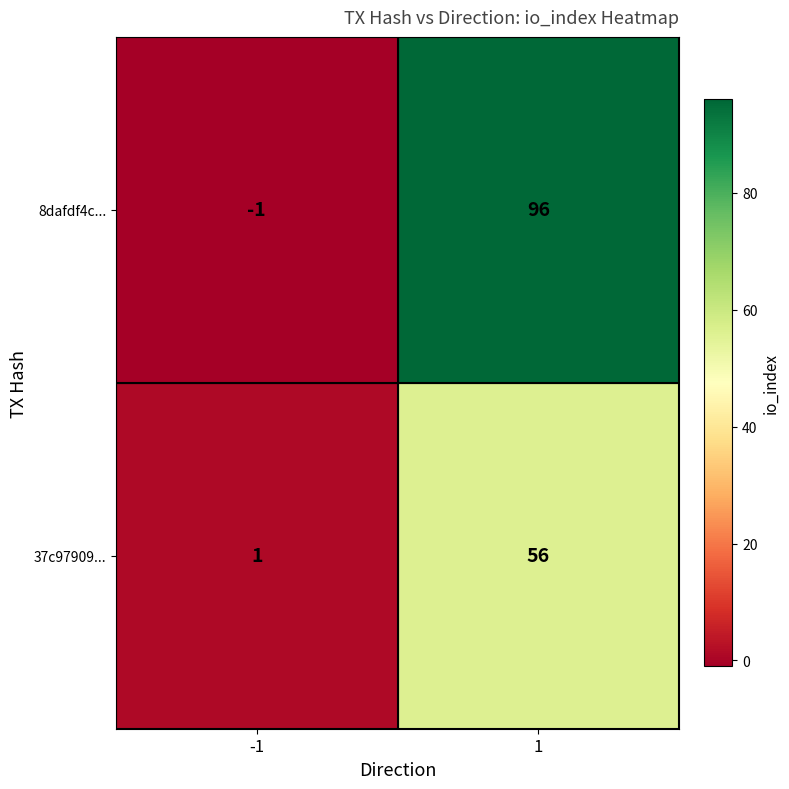

What is the maximum value shown in the chart?

96